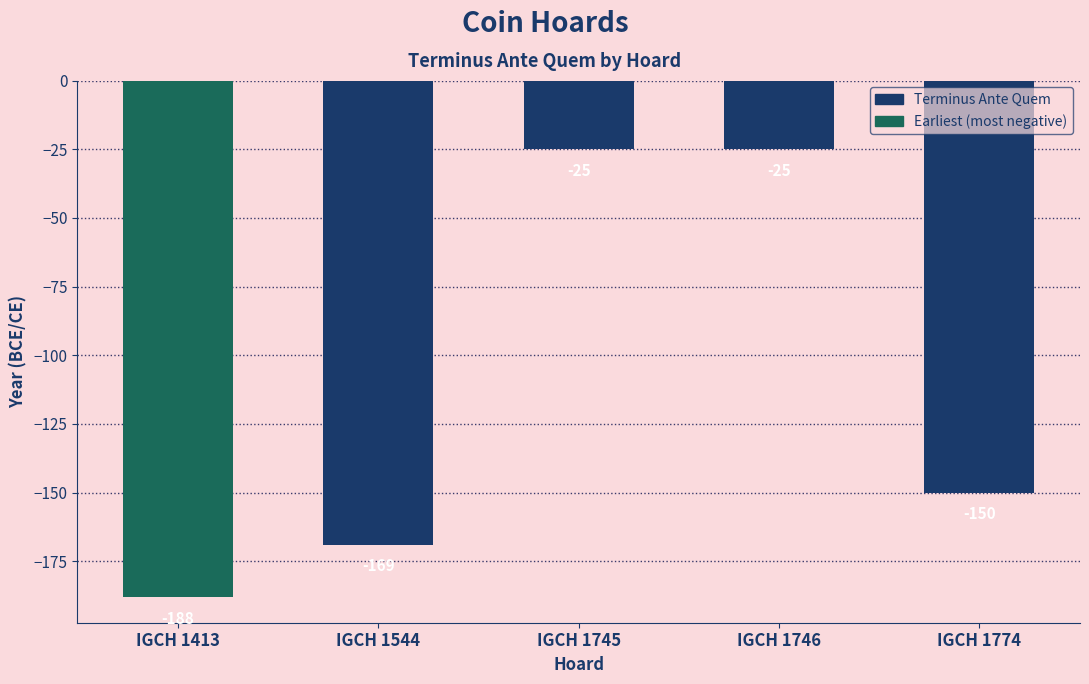

What is the value of the 2nd bar from the left?

-169